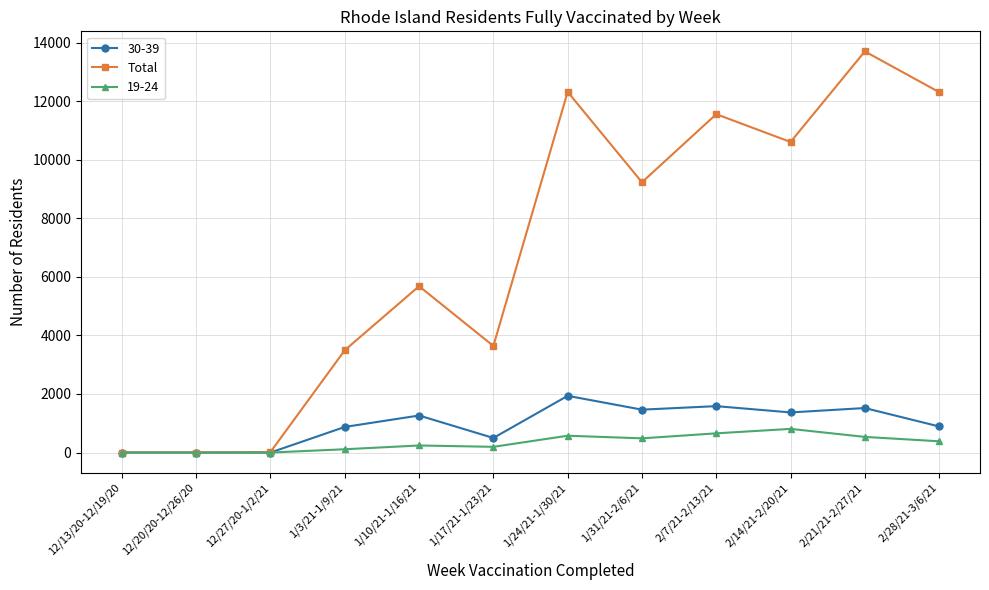

Rank the series by their maximum value, from lowest to highest.

19-24, 30-39, Total